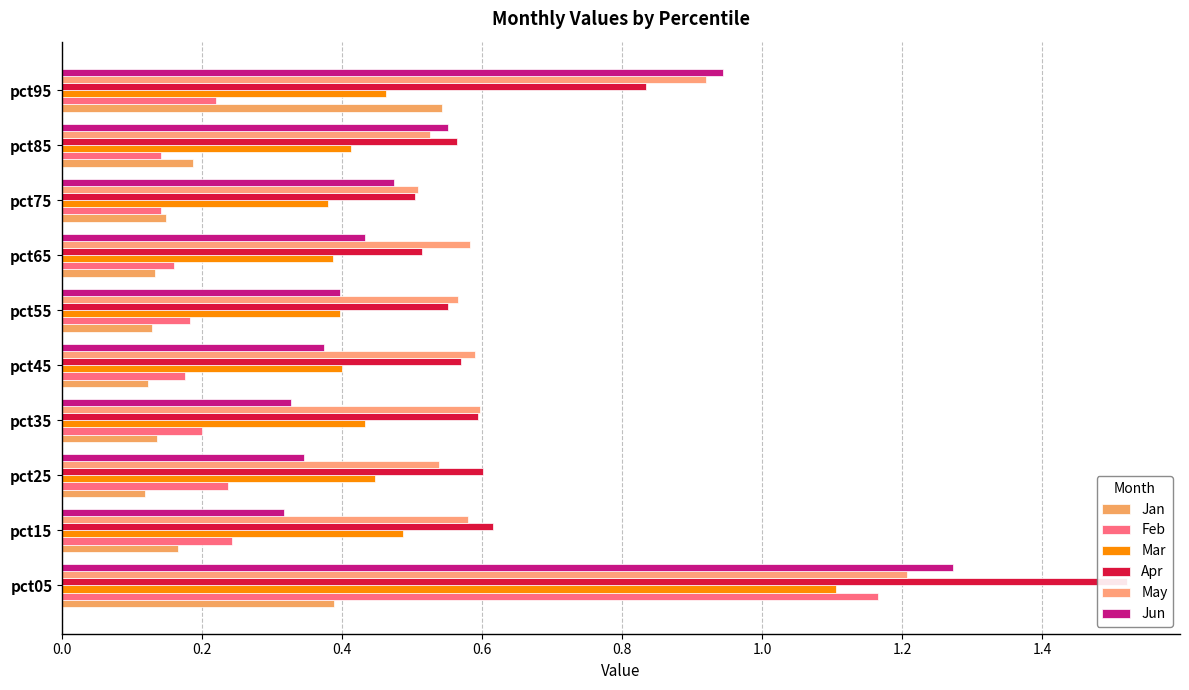

The value of May at pct15 is 0.8. True or false?

False